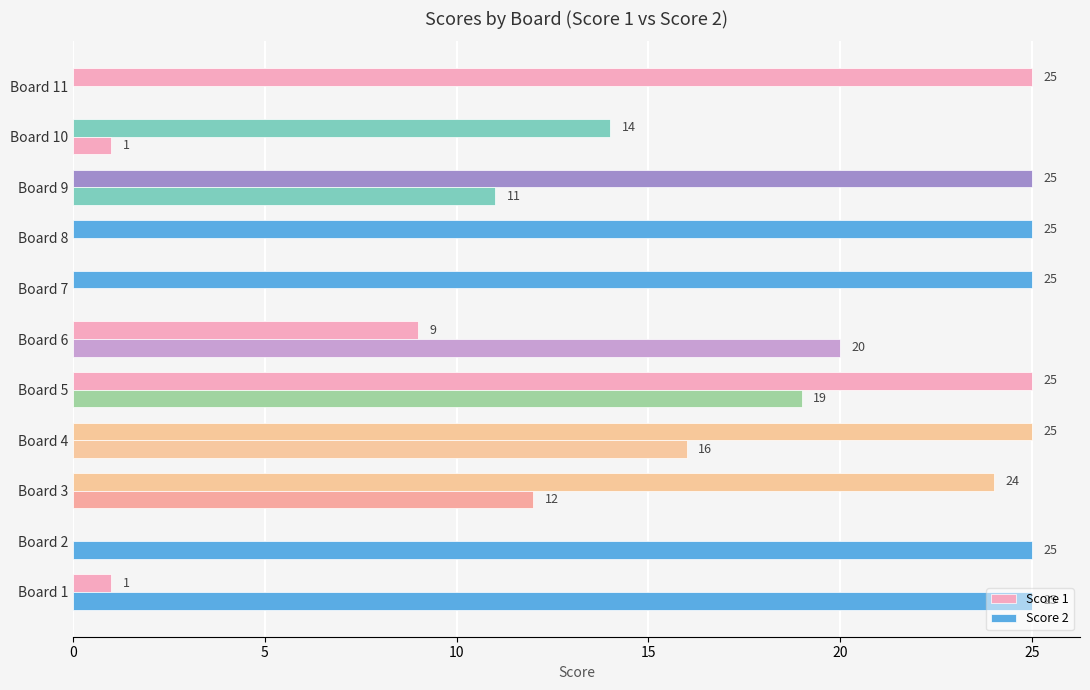

How many categories are shown in the chart?

11